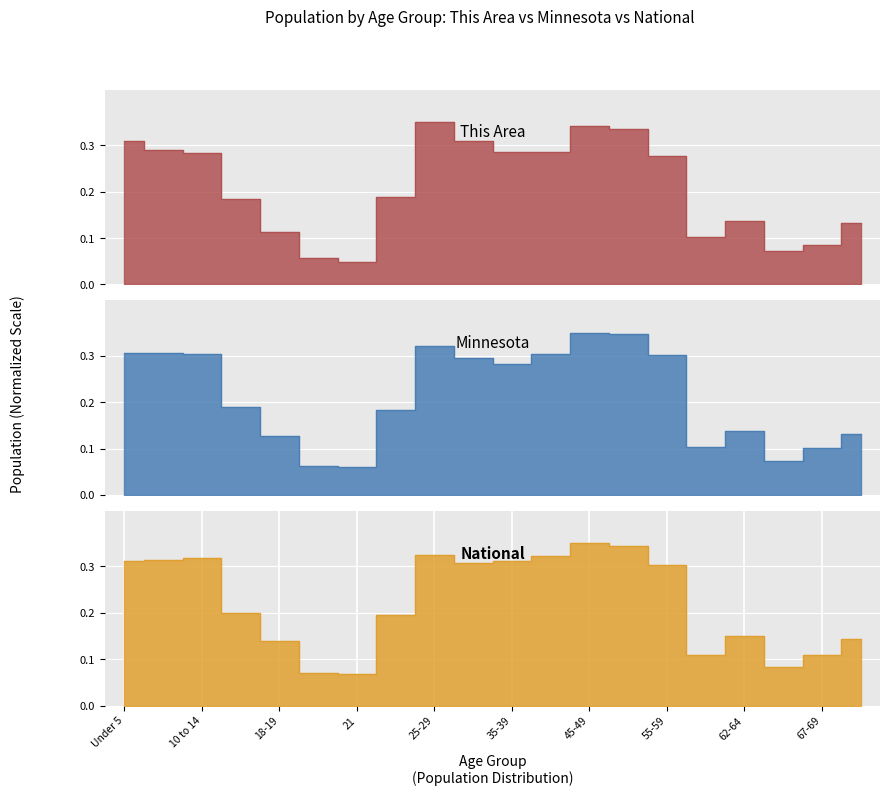

What is the label of the 20th point from the left?

70-74